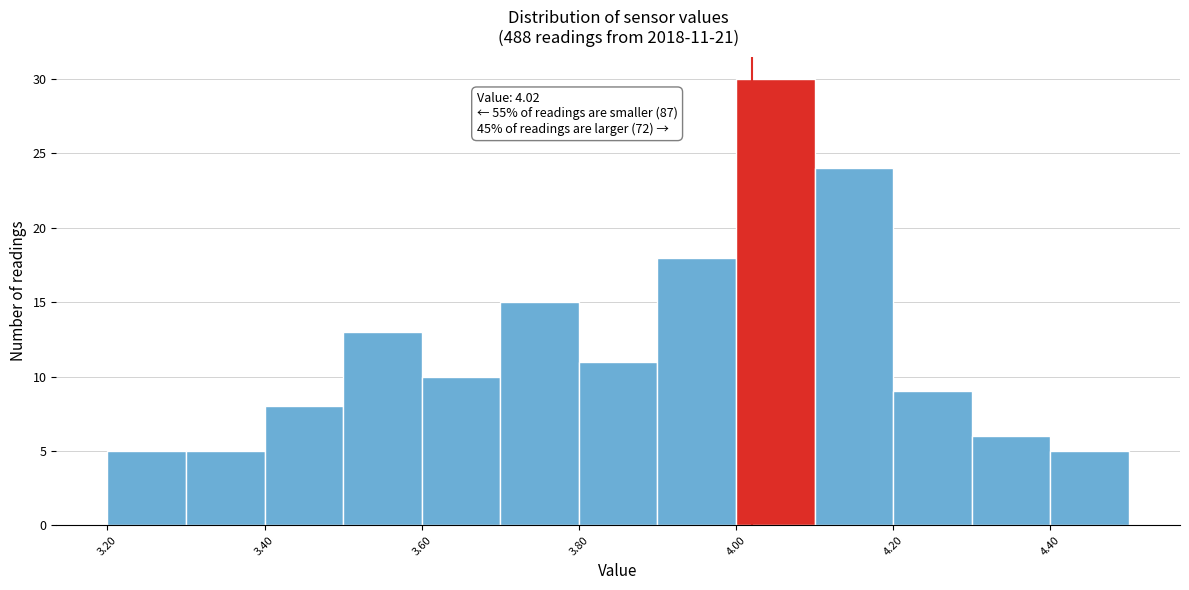

Over which range of the x-axis is the bar tallest?

4.0 to 4.1